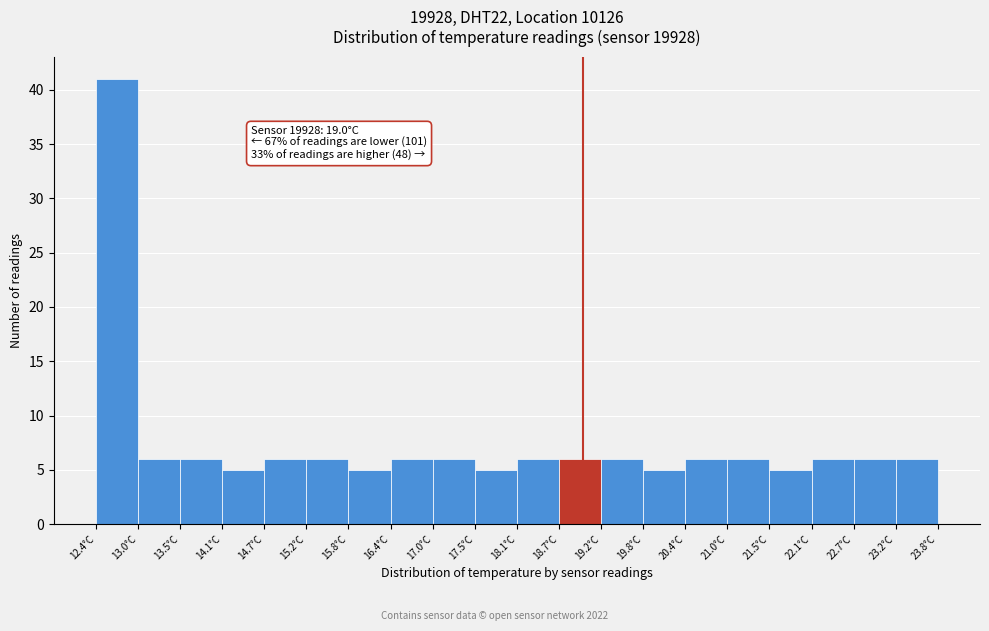

Which range on the x-axis has the tallest bar?

12.40 to 12.97